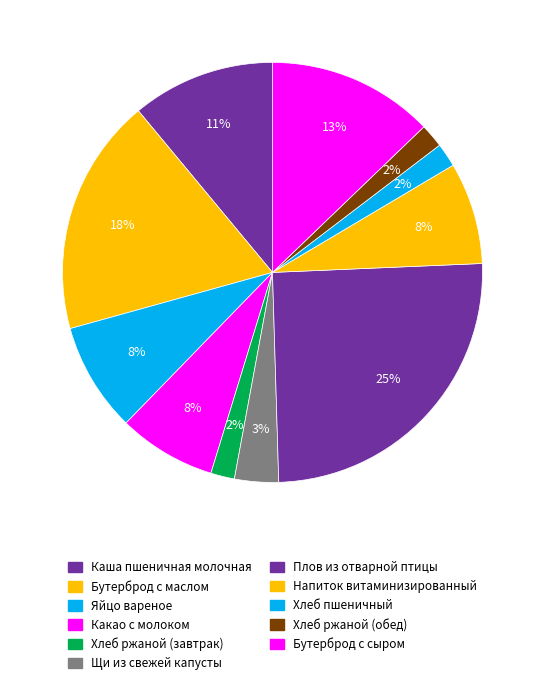

How many segments does this pie chart have?

11